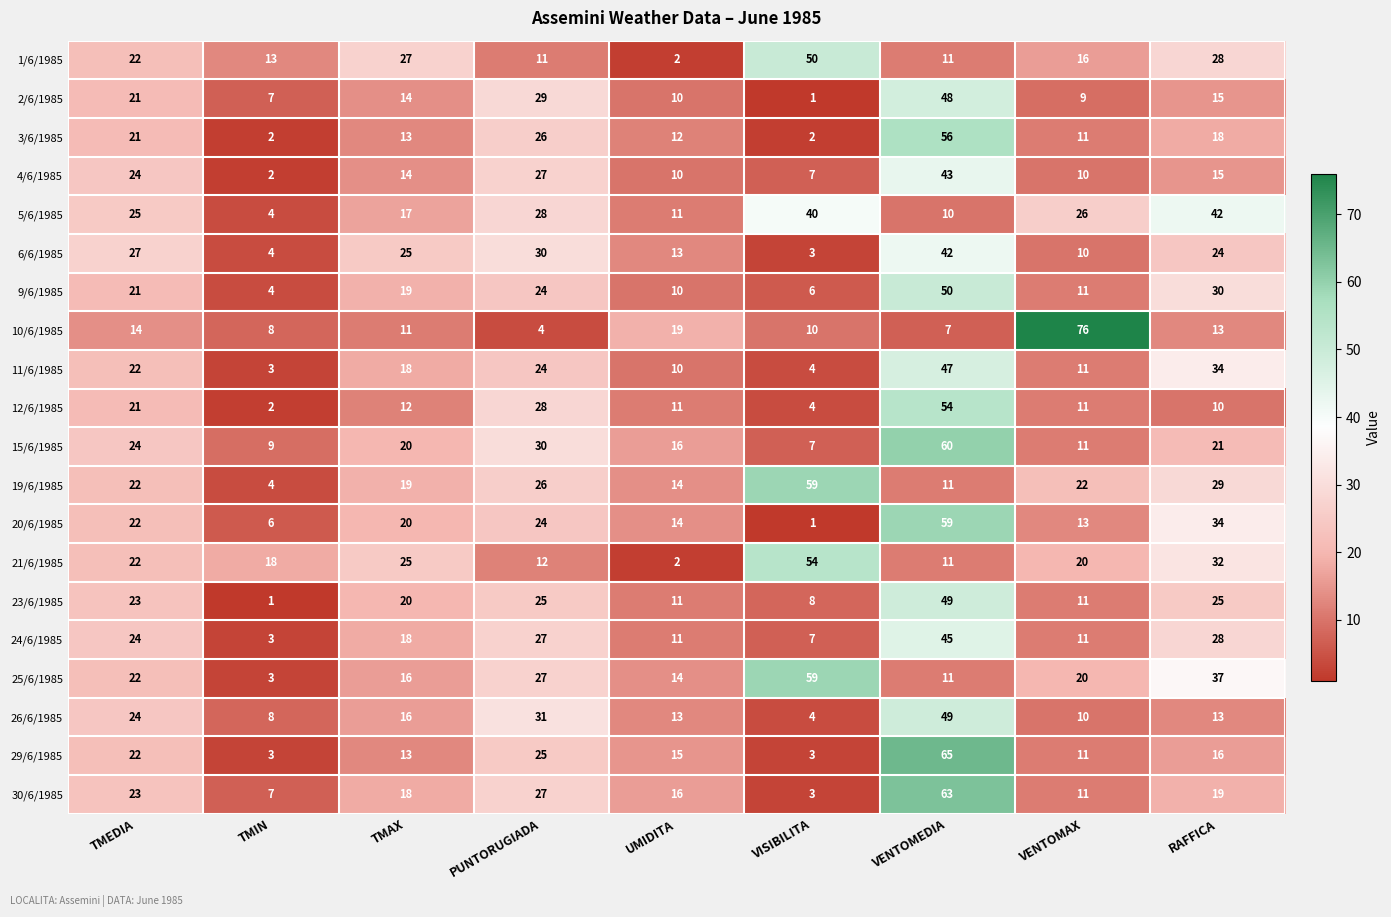

At how many categories does at least one series exceed 40?

4